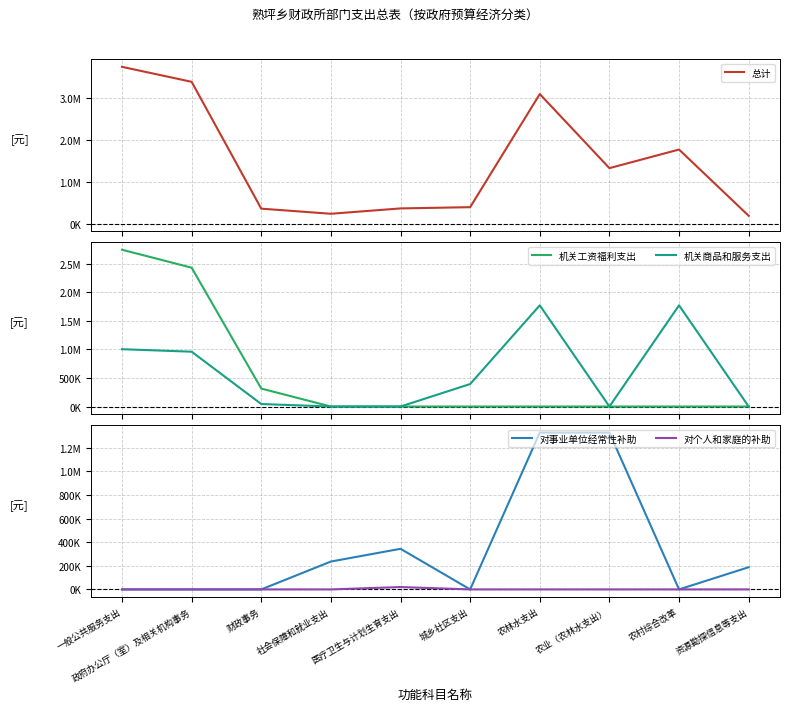

At how many categories does at least one series exceed 1745093?

4